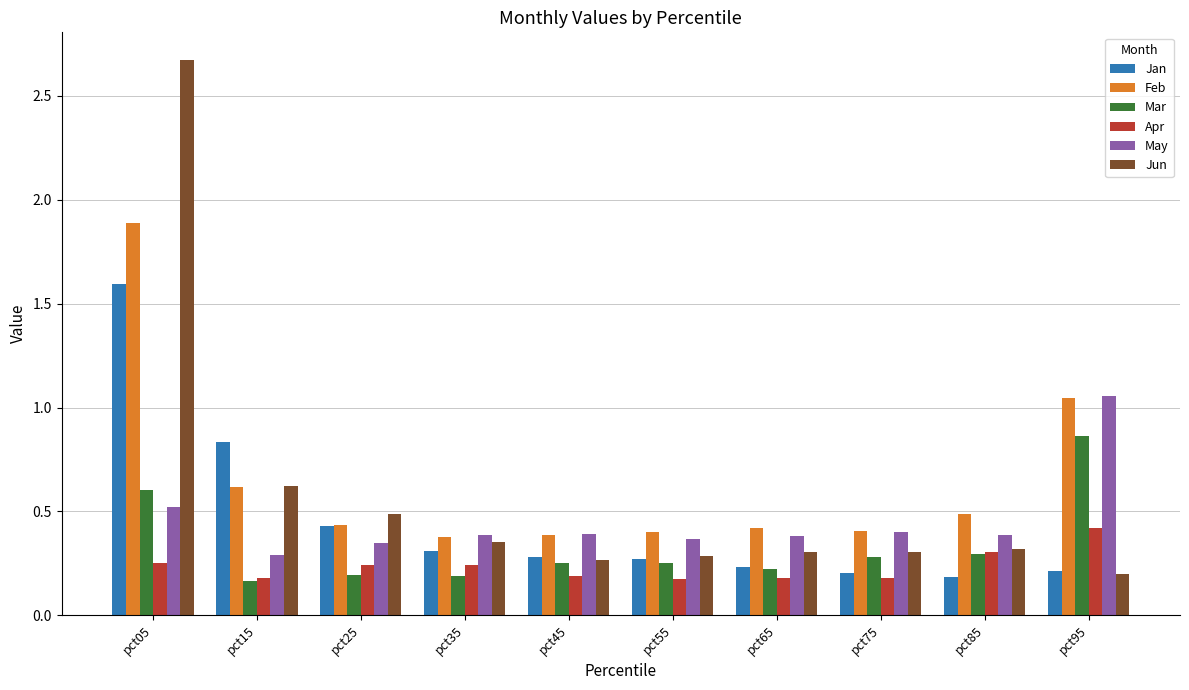

What is the total value across all series at pct75?

1.8